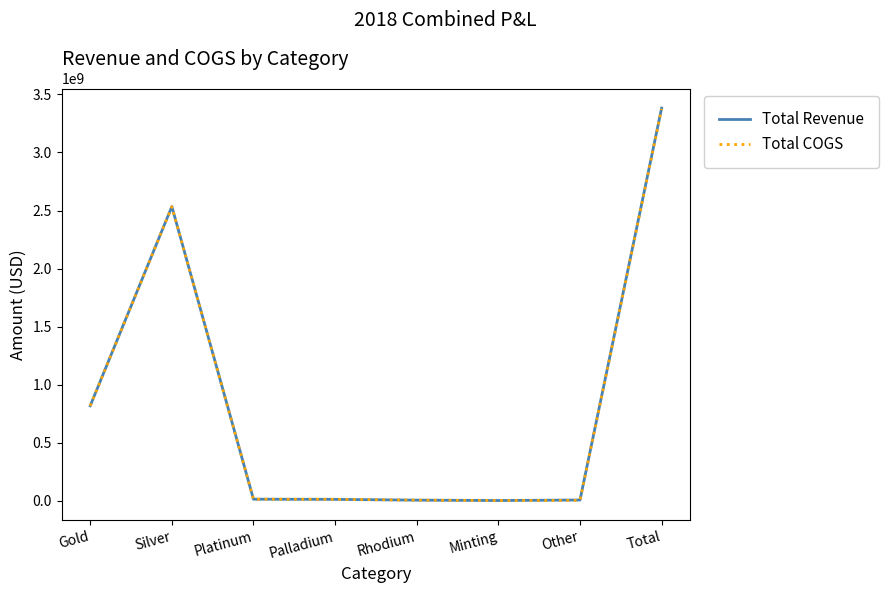

Where does the Total Revenue series first go above 11750327?

Gold